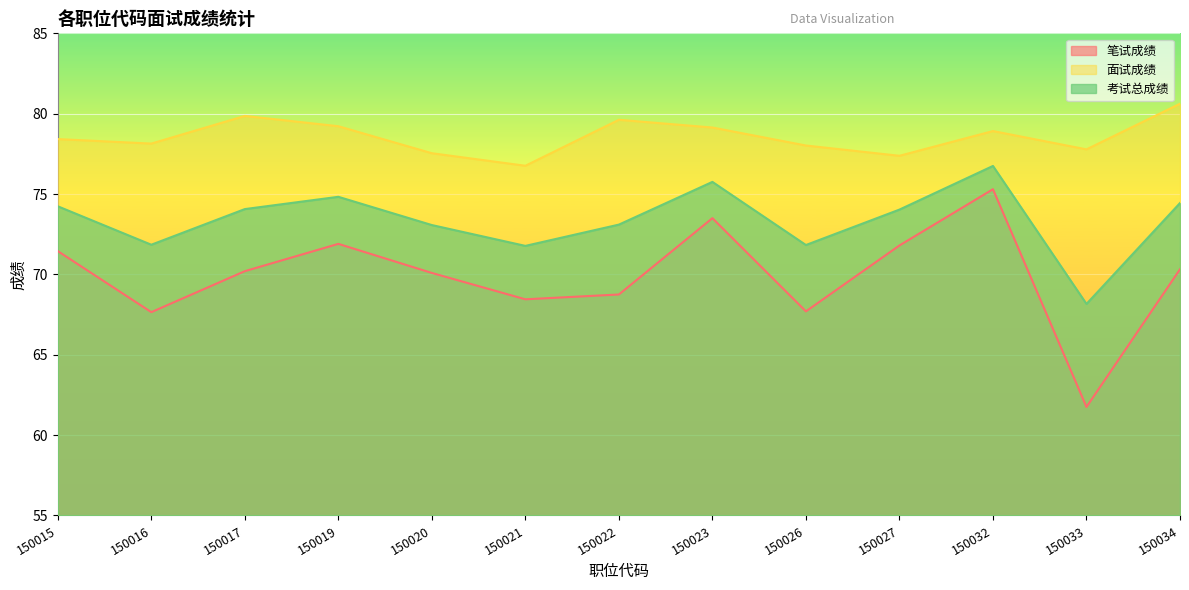

At which category does 笔试成绩 reach its first local valley?

150016